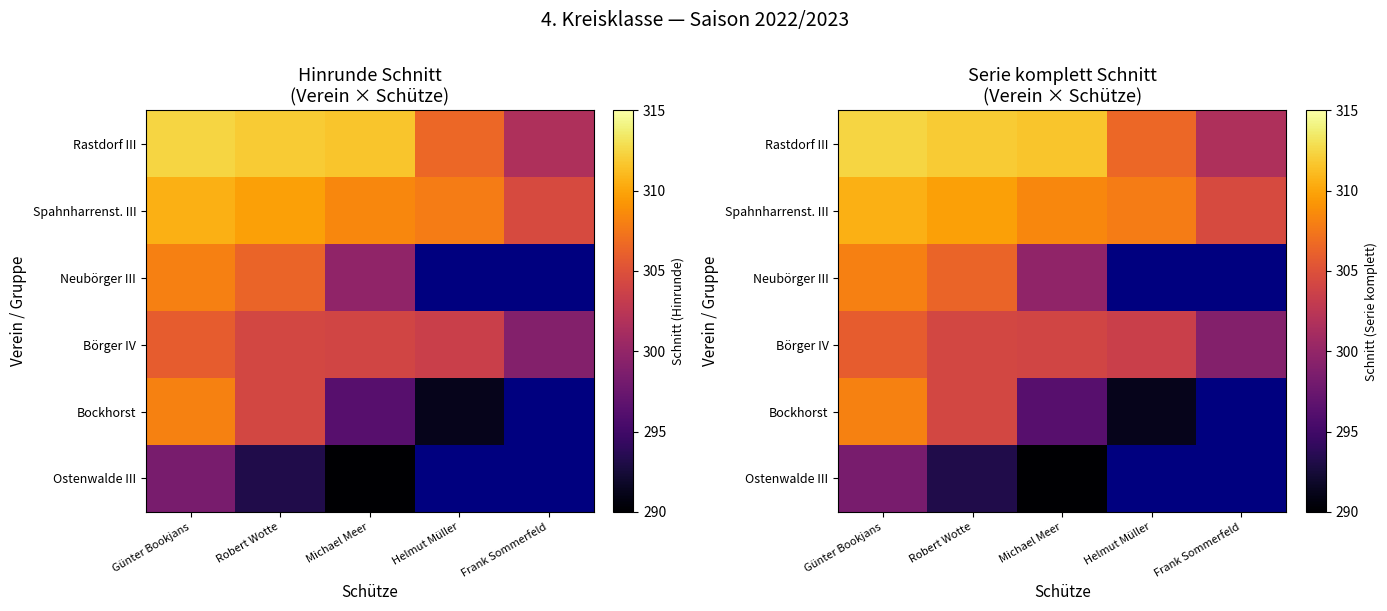

Is the value of Rastdorf III at Günter Bookjans greater than the value of Bockhorst at Michael Meer?

Yes